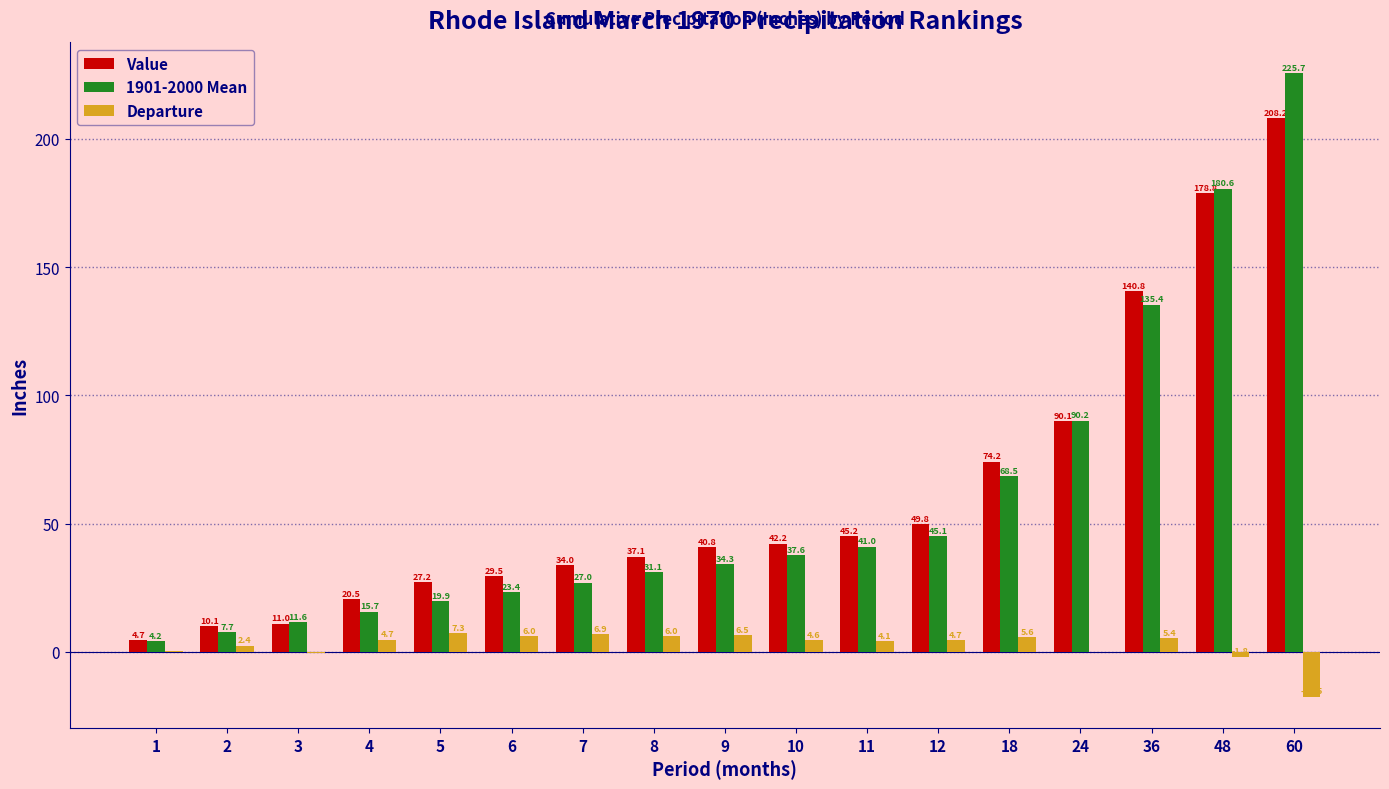

What is the total value across all series at 7?

67.9